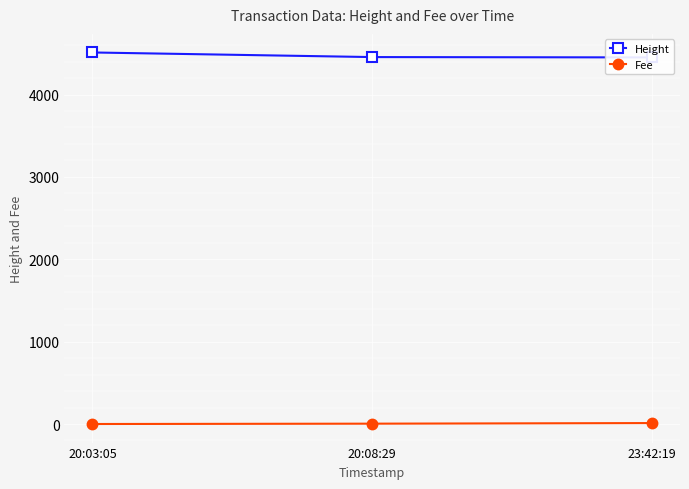

Is it true that Height equals 7953.3 at 20:03:05?

False